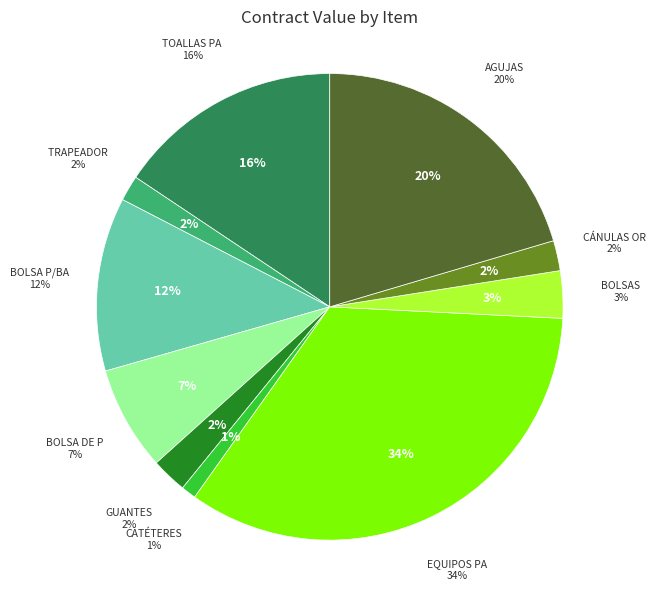

The BOLSA DE POLIETILENO slice represents 1% of the pie. True or false?

False